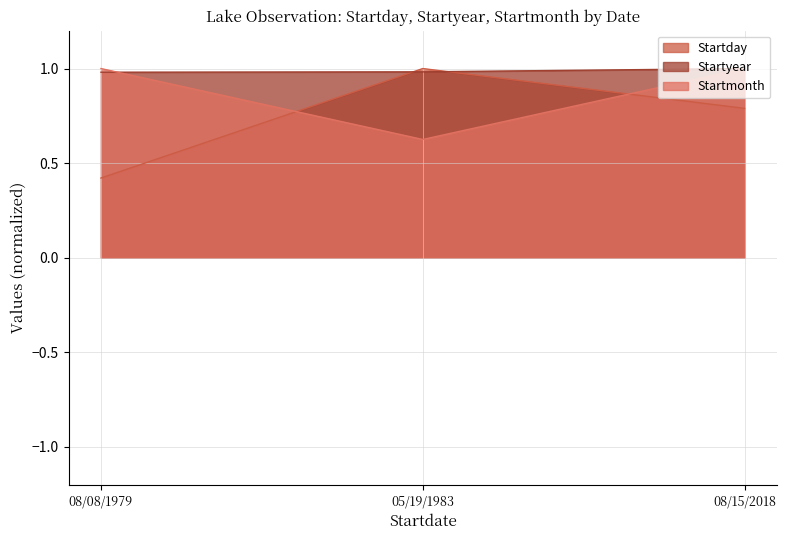

The Startyear series shows 1.0 at 05/19/1983. True or false?

True